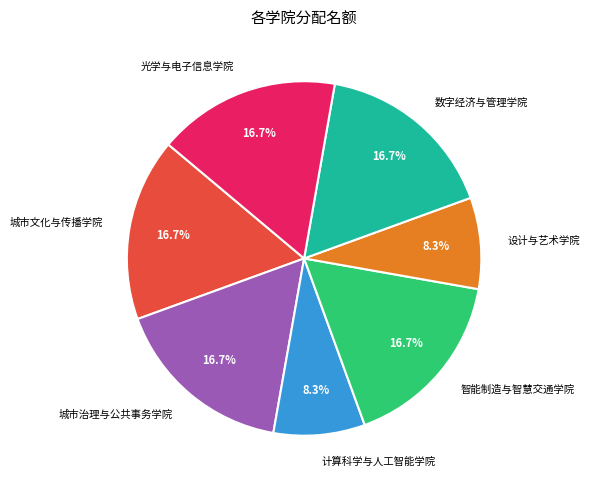

Combined, do 城市治理与公共事务学院 and 智能制造与智慧交通学院 account for over 50%?

No